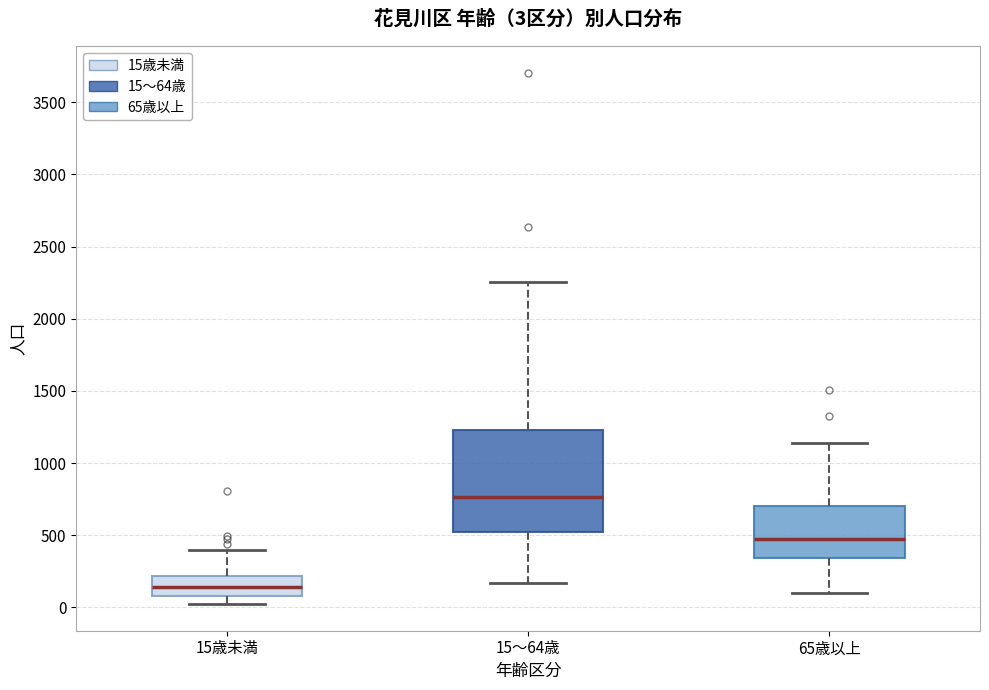

Comparing the boxes themselves (not the whiskers), which one is the tallest?

15～64歳